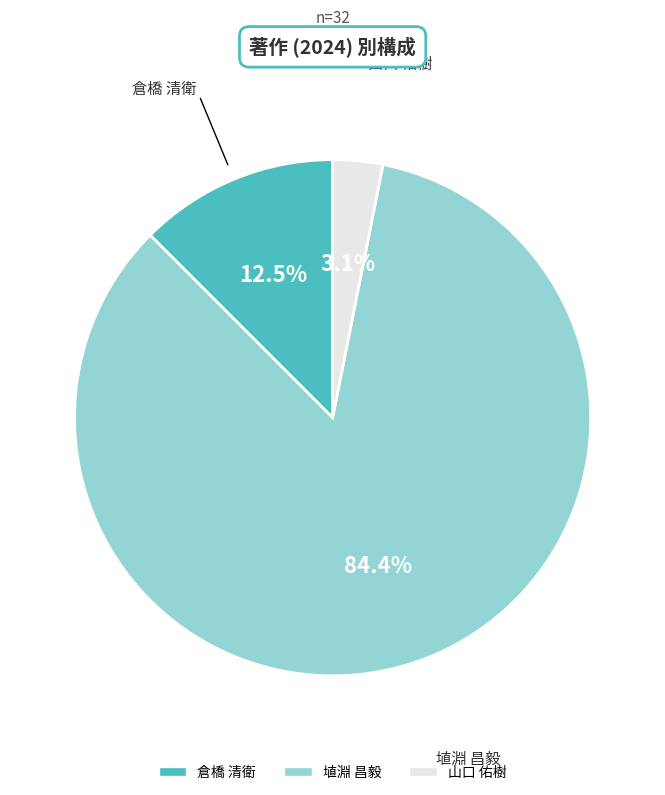

Is it true that 埴淵 昌毅 is 90% of the pie?

False